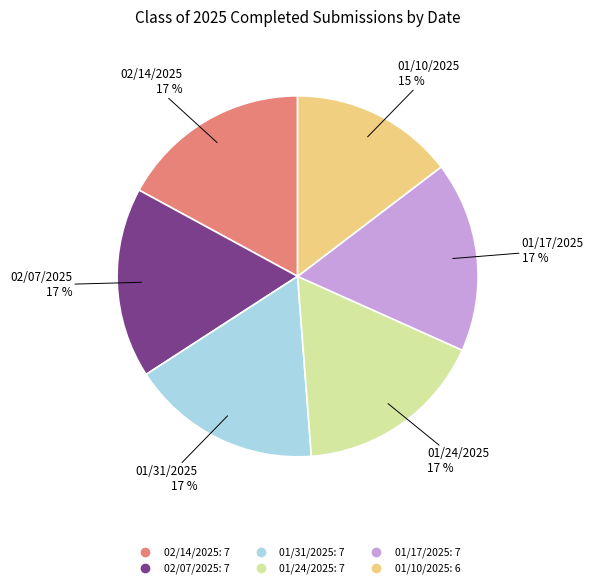

To the nearest percent, what percentage of the pie is 02/14/2025?

17%